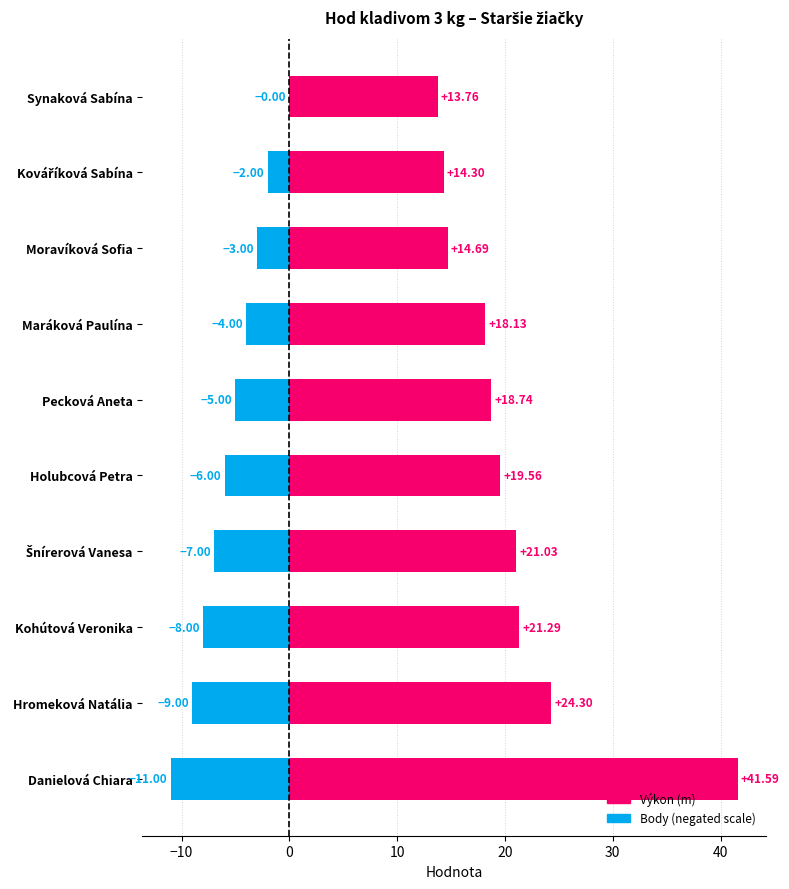

At Danielová Chiara, list the series in order from largest to smallest.

Výkon (m), Body (negated)